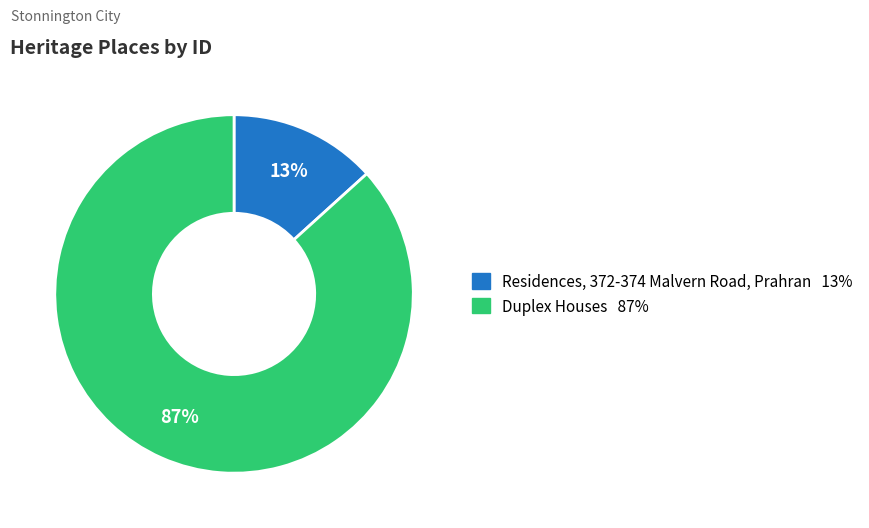

Is the sum of Residences, 372-374 Malvern Road, Prahran and Duplex Houses greater than half?

Yes